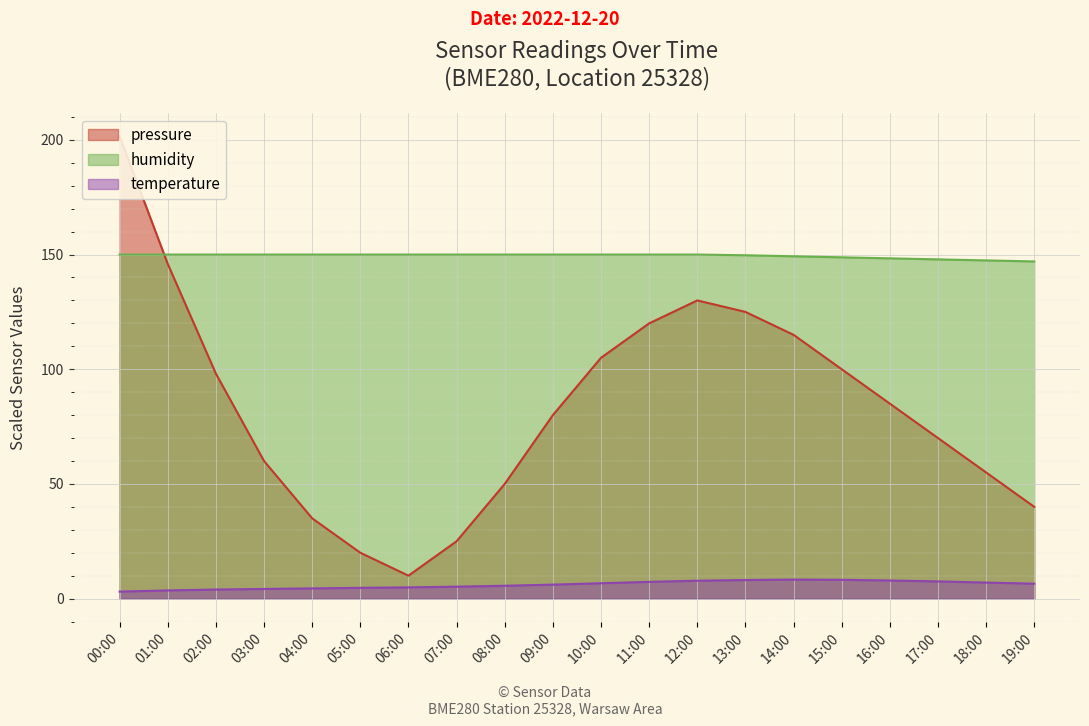

Is it true that temperature equals 7.3 at 11:00?

True